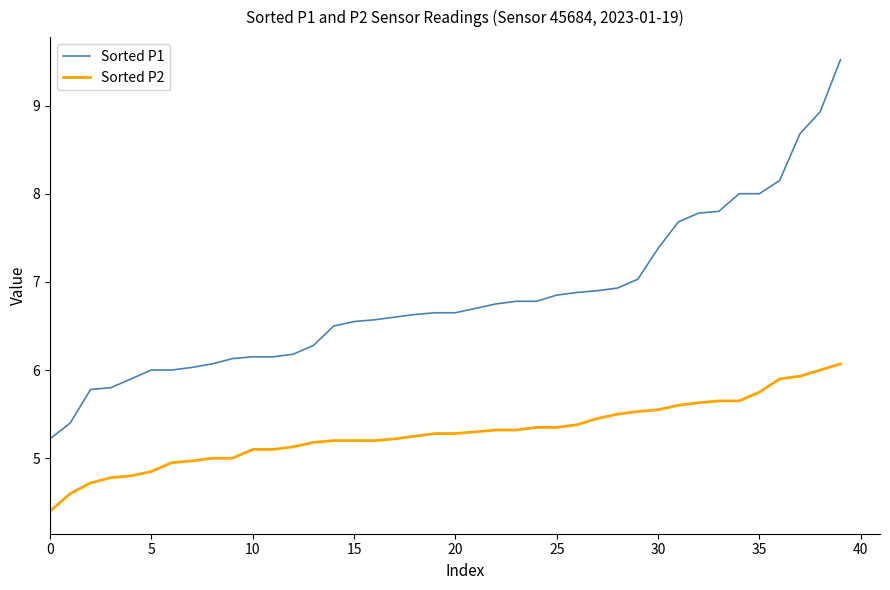

What is the smallest value displayed?

4.4